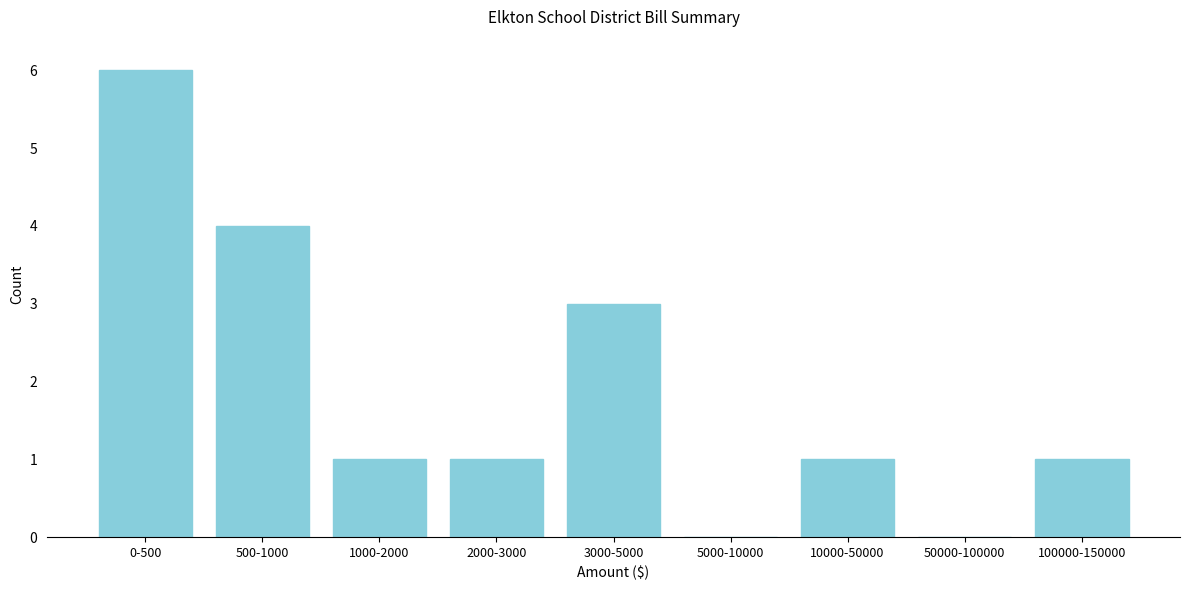

What is the maximum value shown in the chart?

6